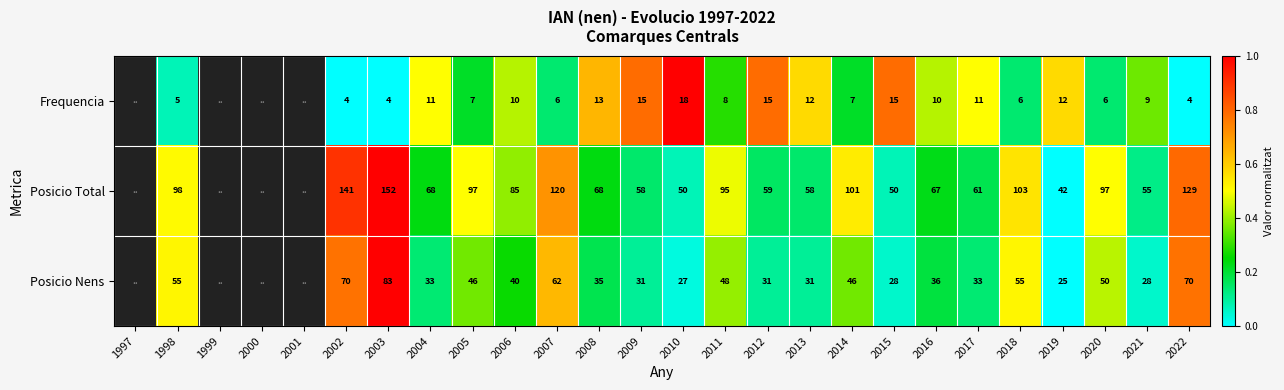

At 2010, list the series in order from largest to smallest.

Posicio Total, Posicio Nens, Frequencia